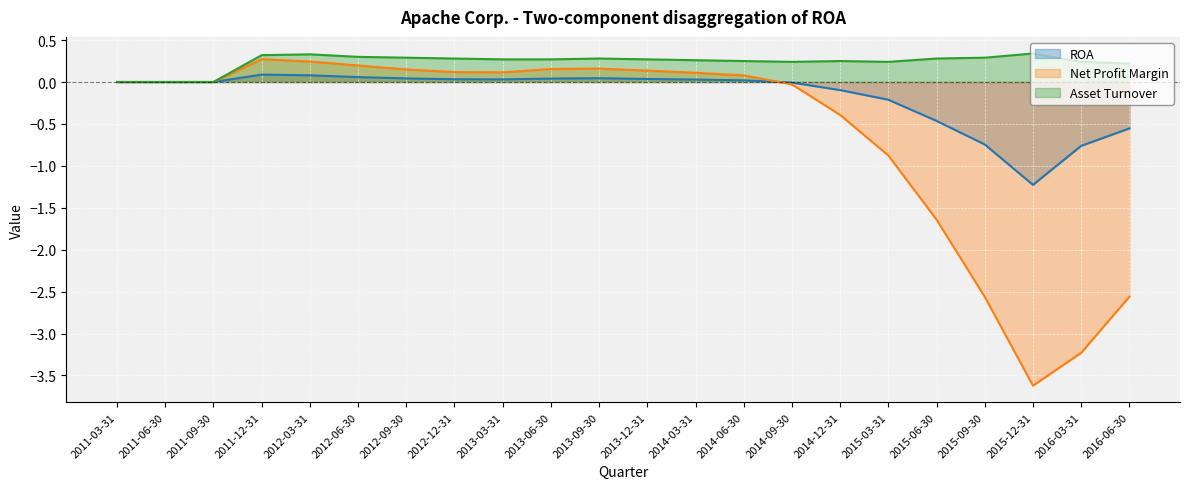

The Asset Turnover series shows 0.3 at 2015-03-31. True or false?

False